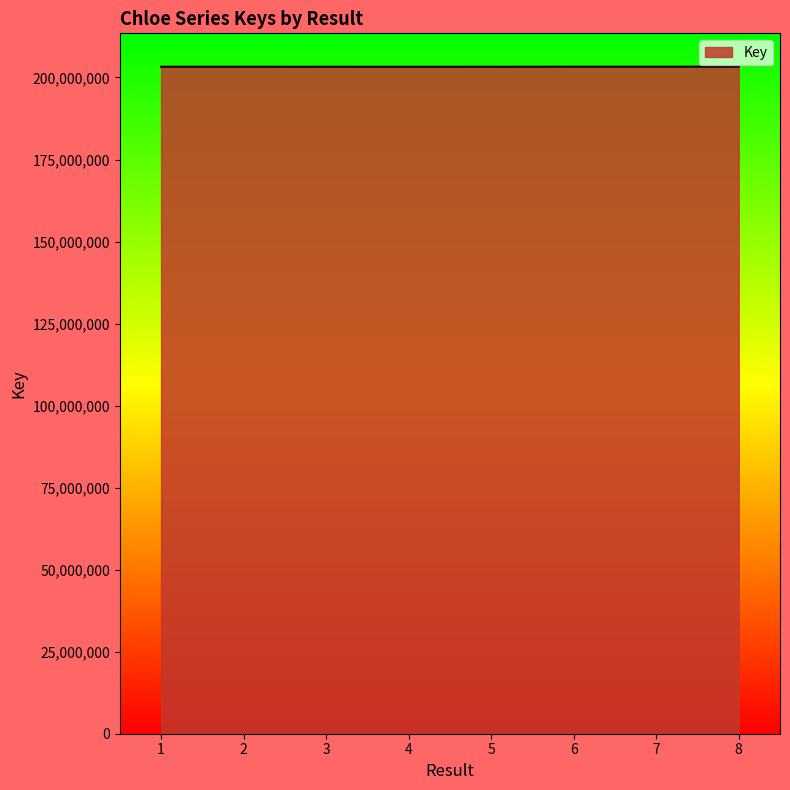

What is the ratio of the value at 1 to the value at 3?

1.0